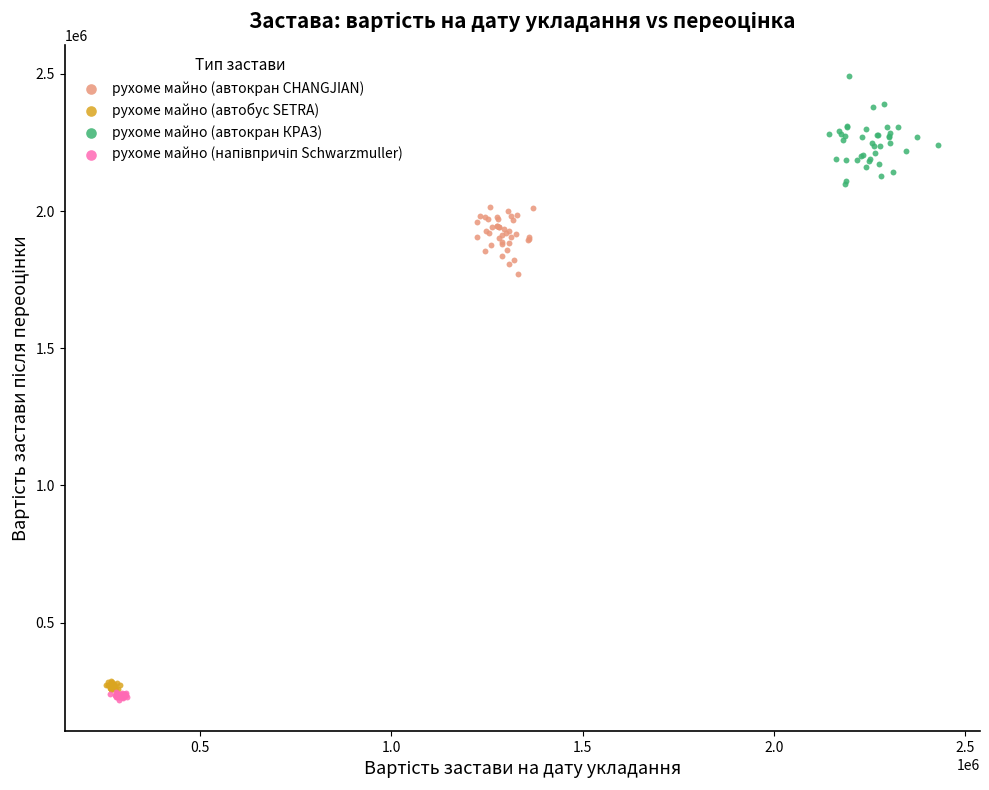

Which series contains the highest Y value?

рухоме майно (автокран КРАЗ)